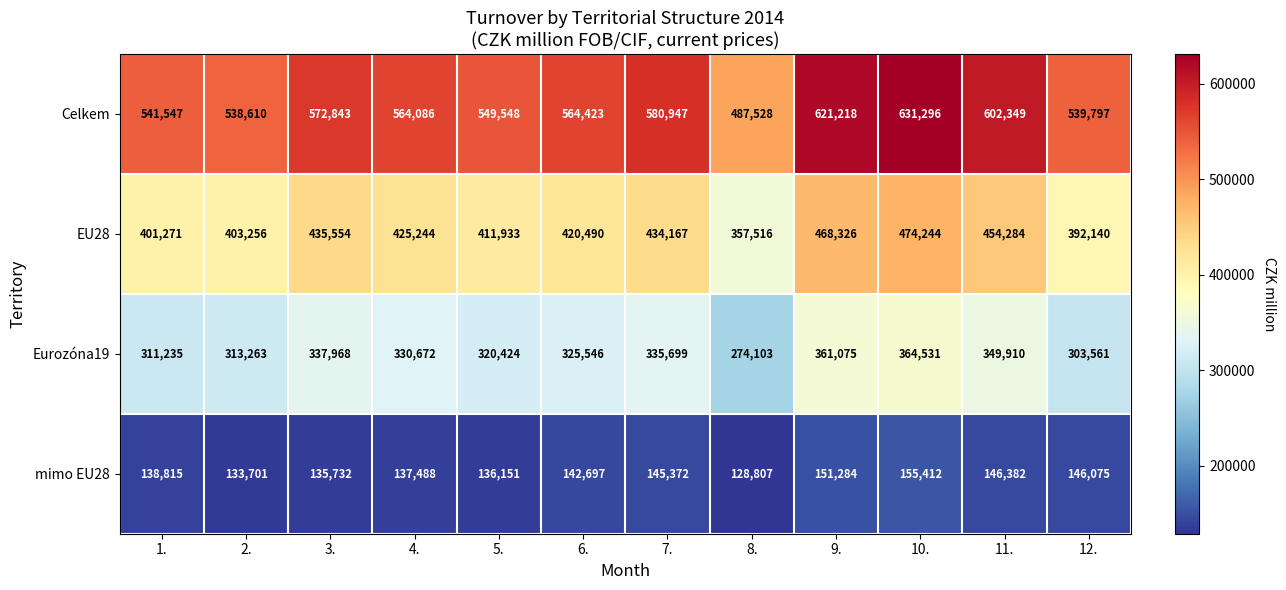

At which category is the sum across all series the highest?

10.